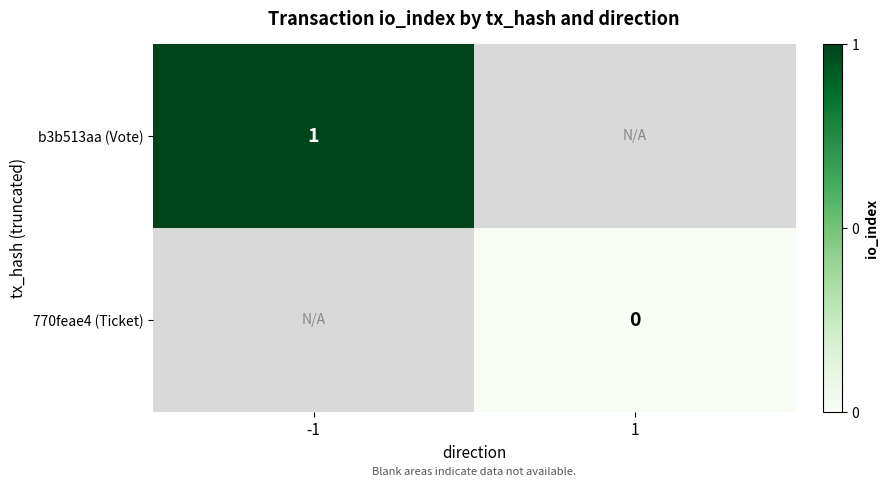

At which category does the chart reach its minimum across all series?

1